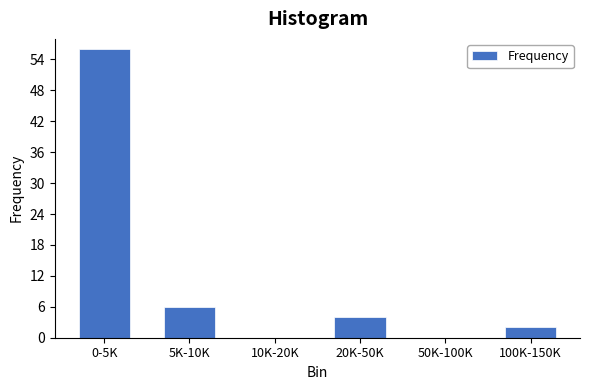

Reading left to right, list all the values displayed in this chart.

0-5K=56	5K-10K=6	10K-20K=0	20K-50K=4	50K-100K=0	100K-150K=2